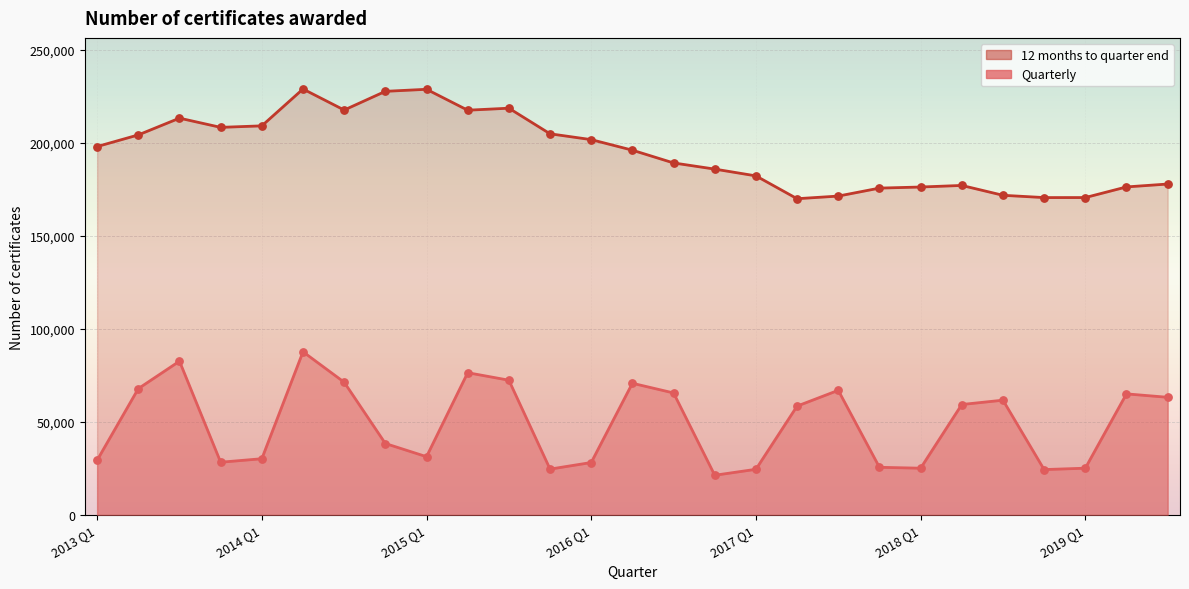

What is the total value across all series at 2013 Q4?

236622